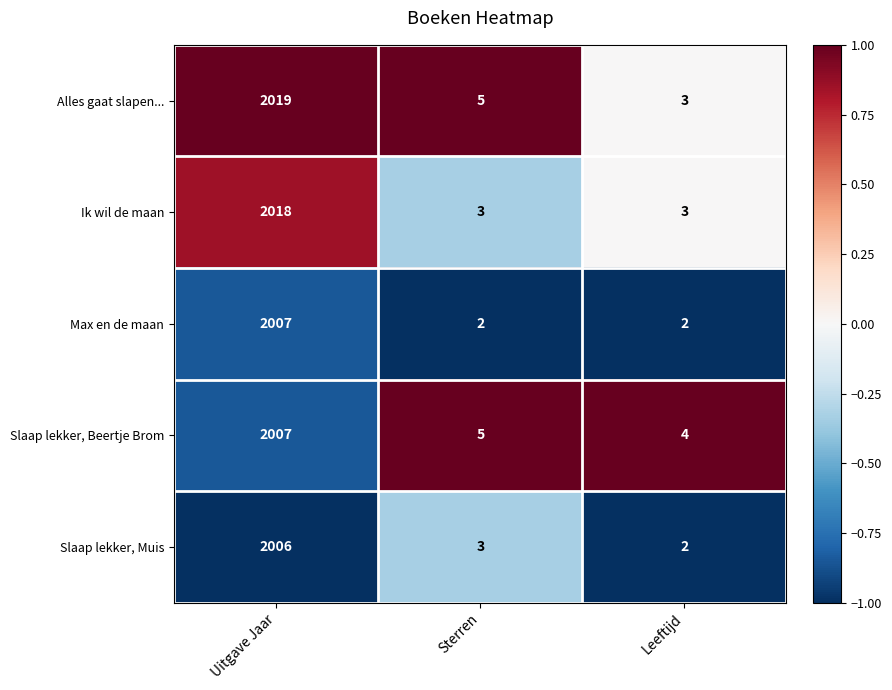

What is the sum of all Alles gaat slapen... values?

2027